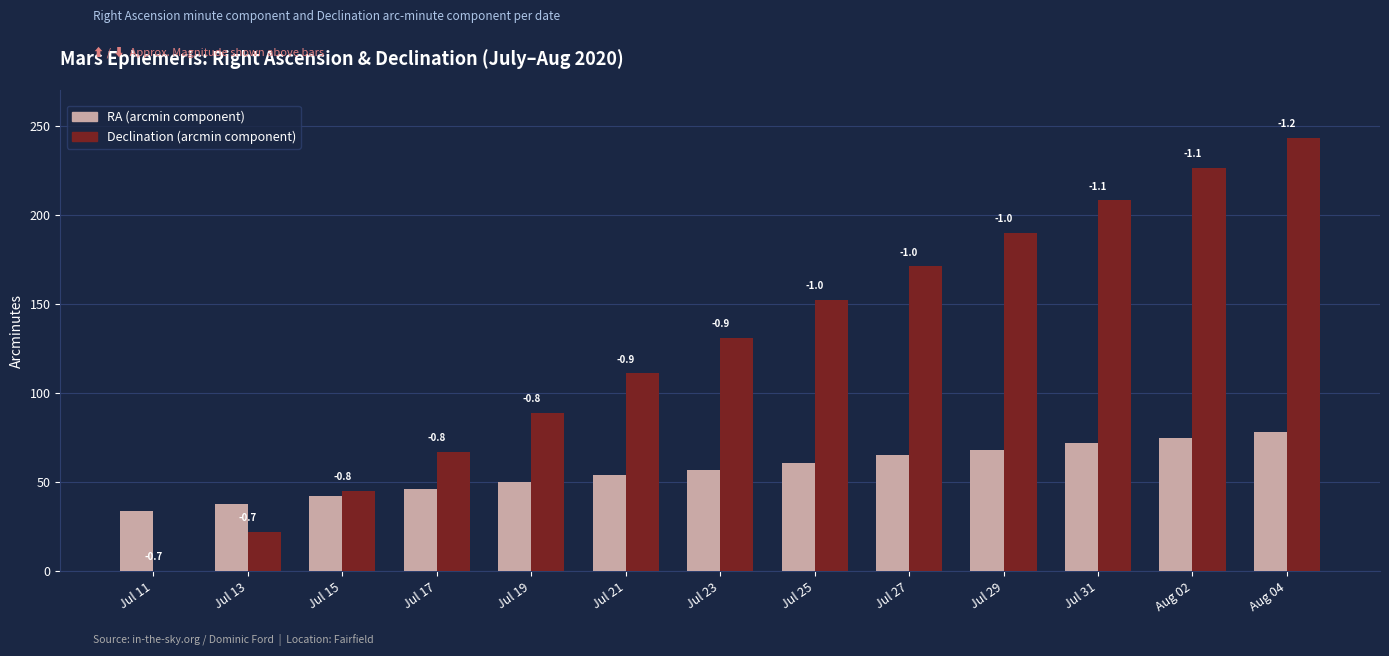

Which series has the widest spread of values?

Declination (arcmin component)